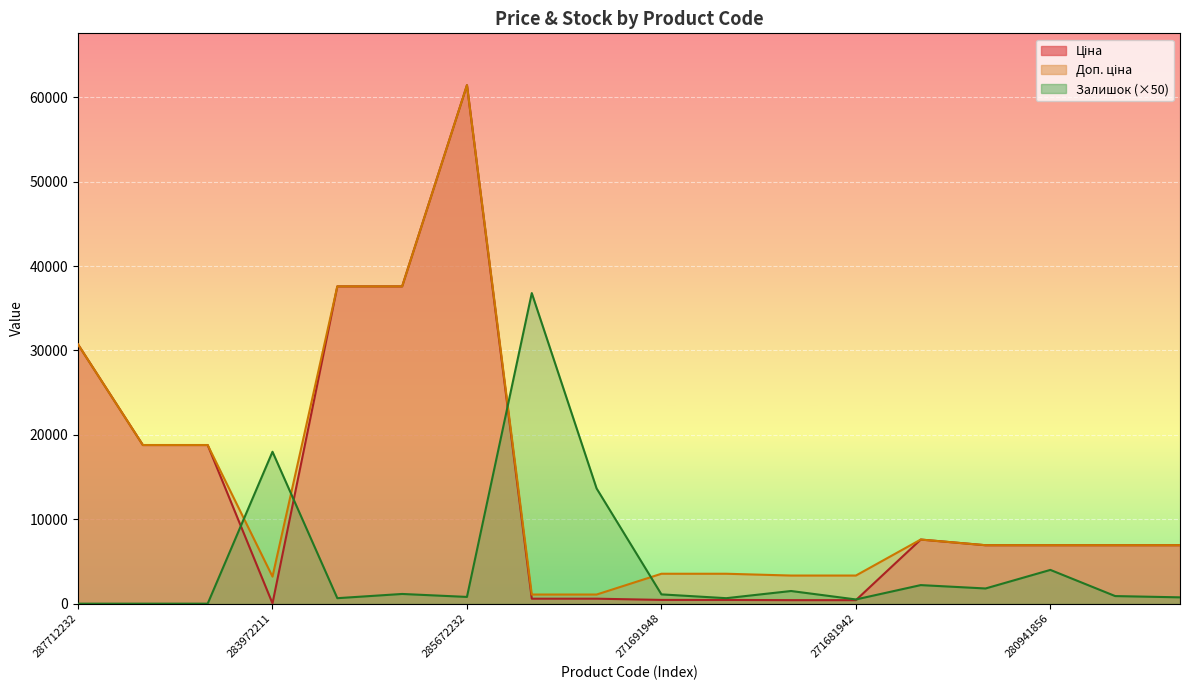

List the series in order of their peak value, highest first.

Ціна, Доп. ціна, Залишок